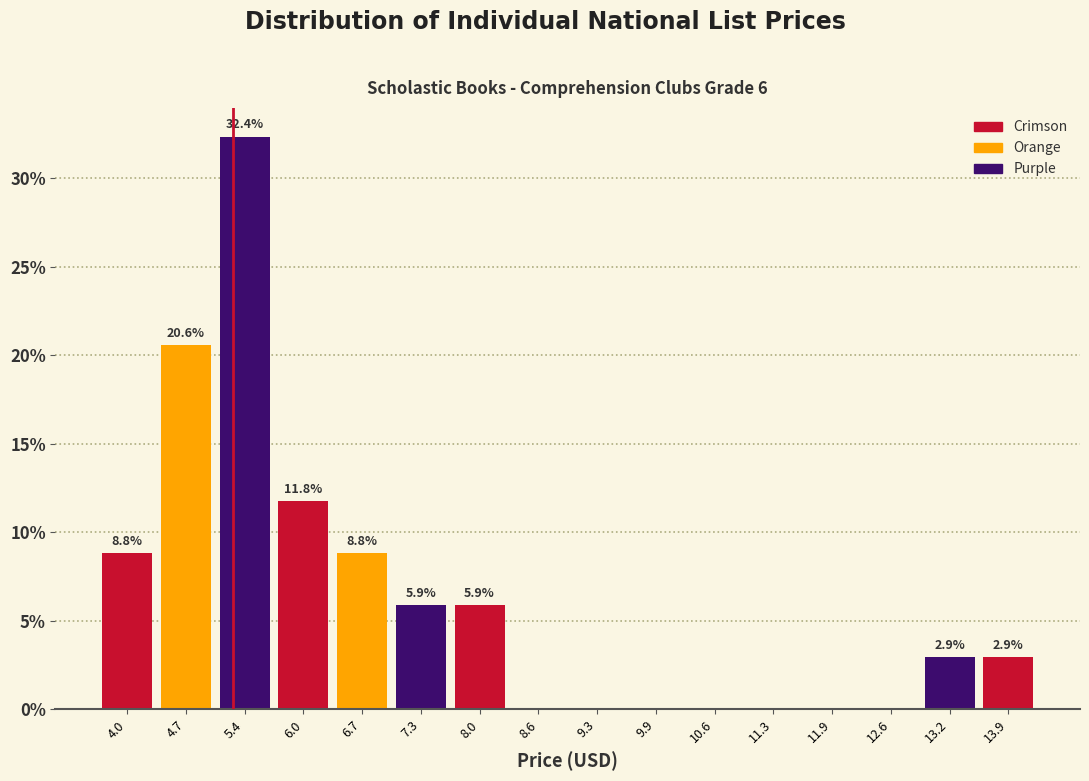

Over which range of the x-axis is the bar tallest?

5.0 to 5.7